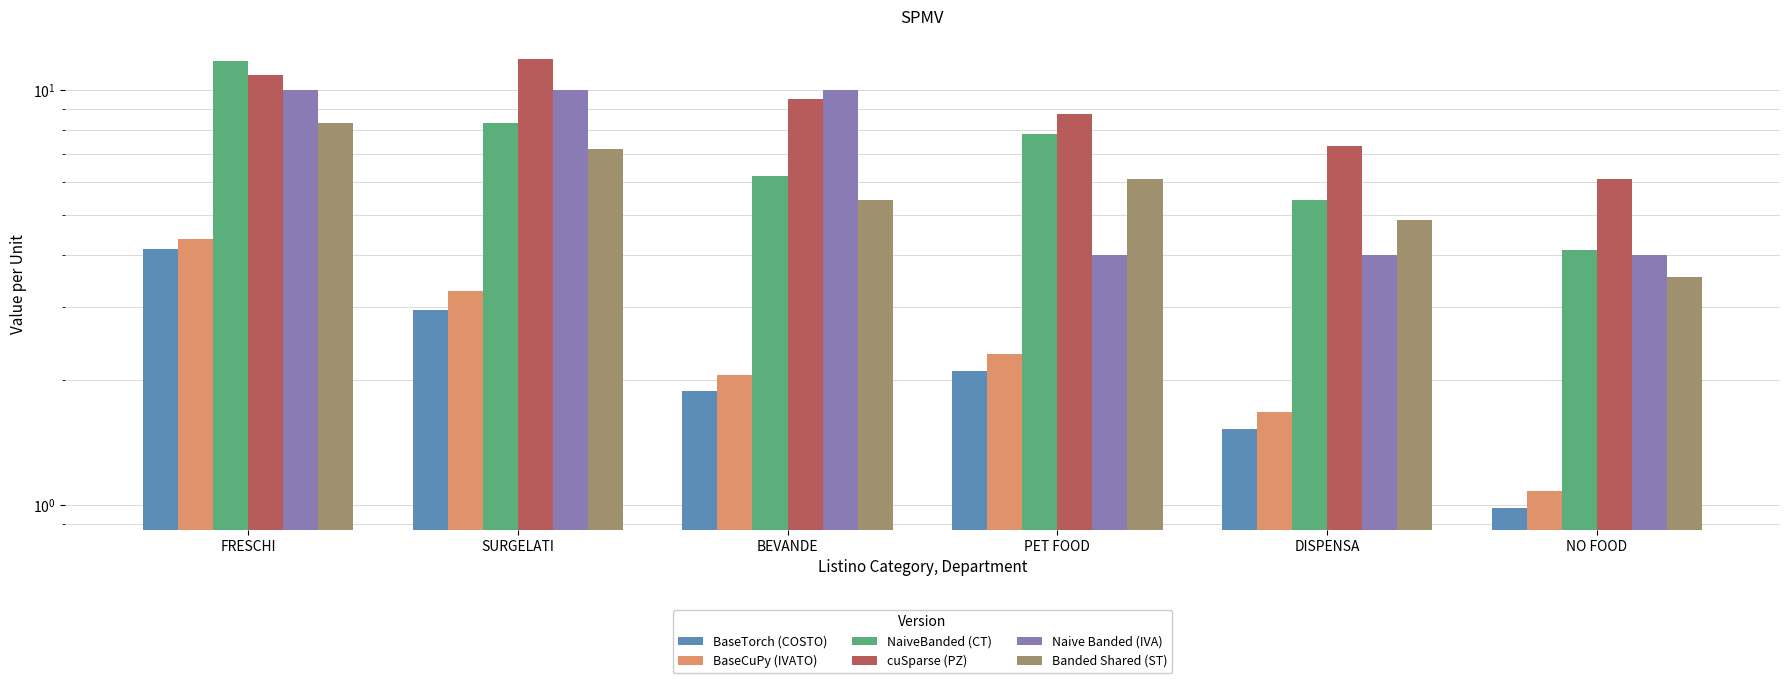

What is the total value across all series at BEVANDE?

35.1